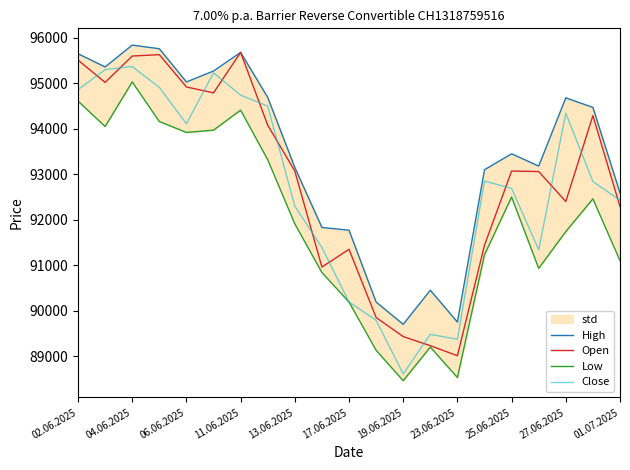

What is the lowest value of the Close series?

88610